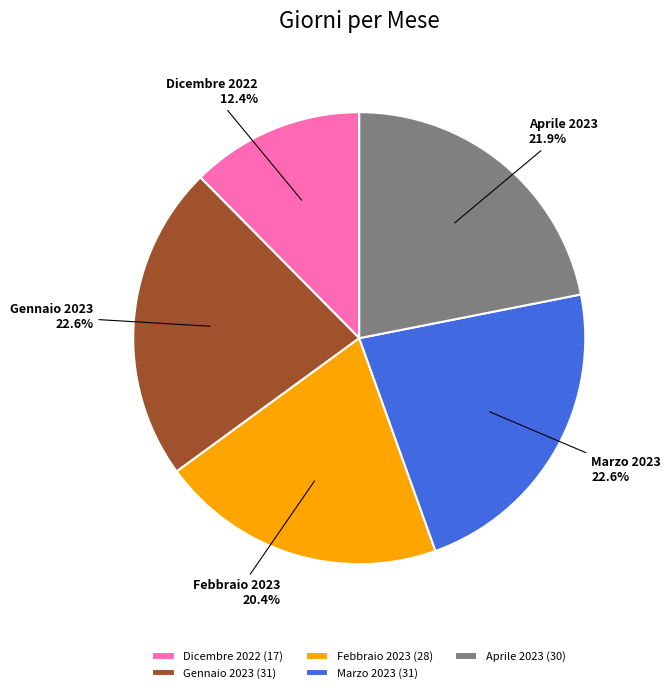

True or false: Dicembre 2022 accounts for 4% of the total.

False